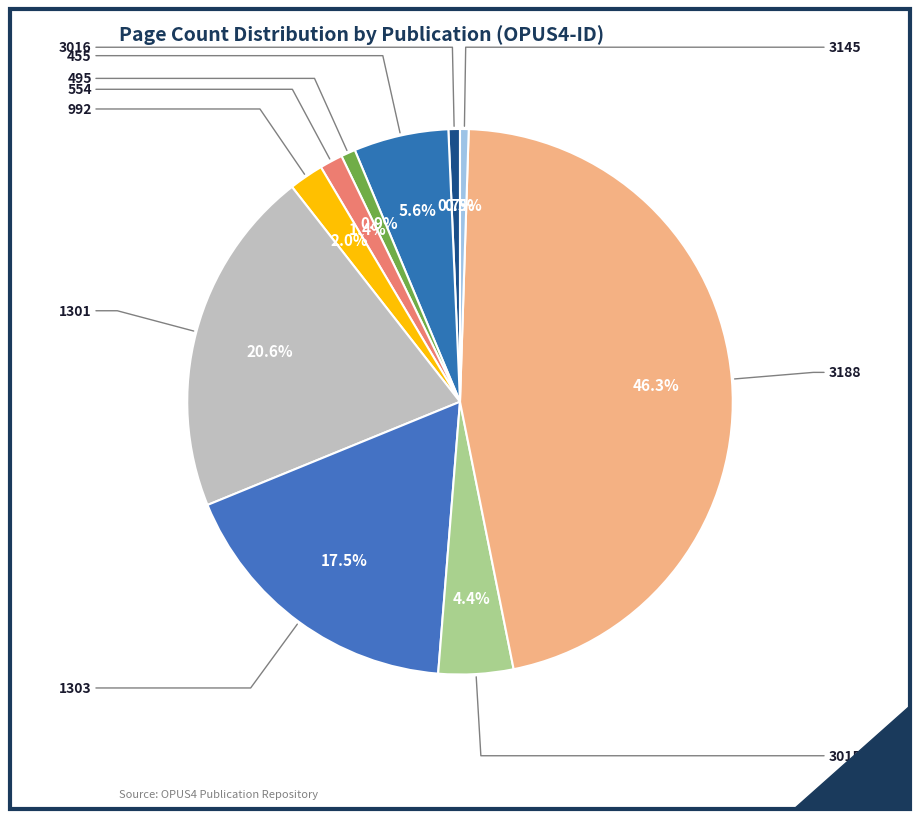

What is the change in value from 3188 to 3145?

-269